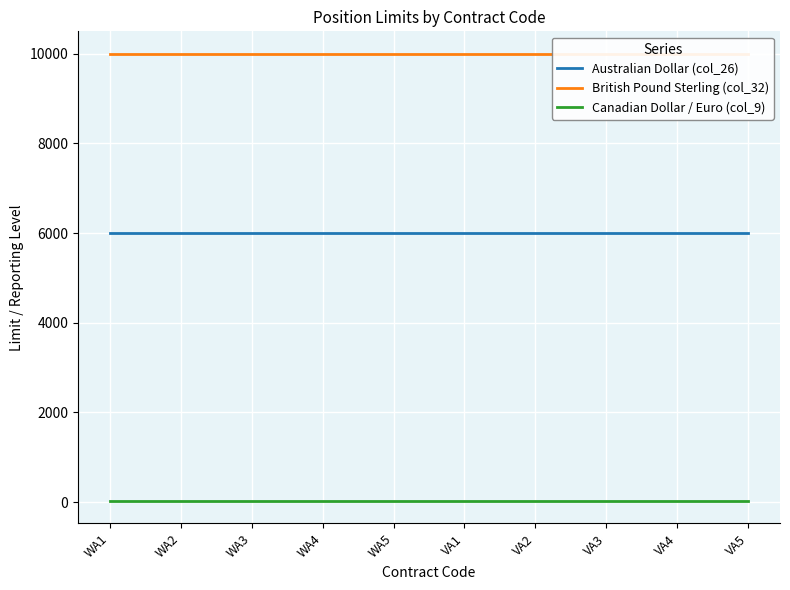

What is the value of the Australian Dollar (col_26) point at the 1st from the left?

6000